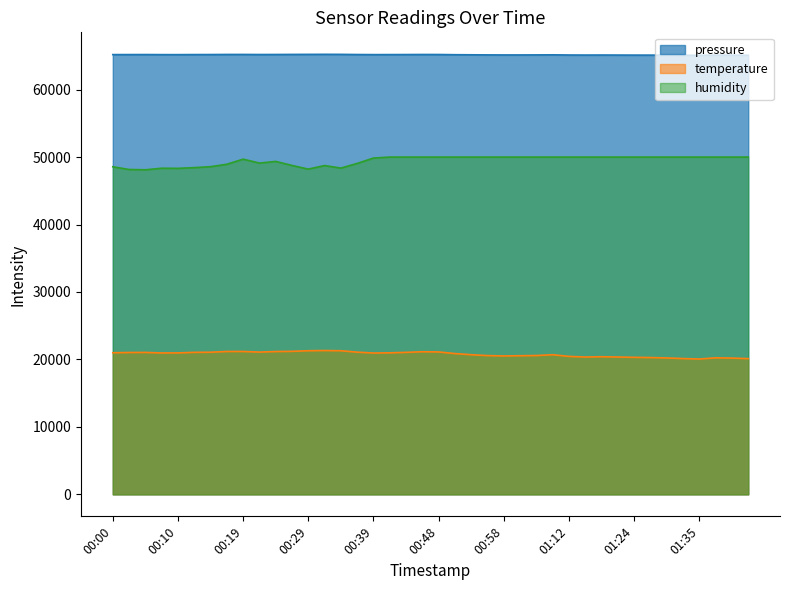

What is the average value of the temperature series?

20769.0